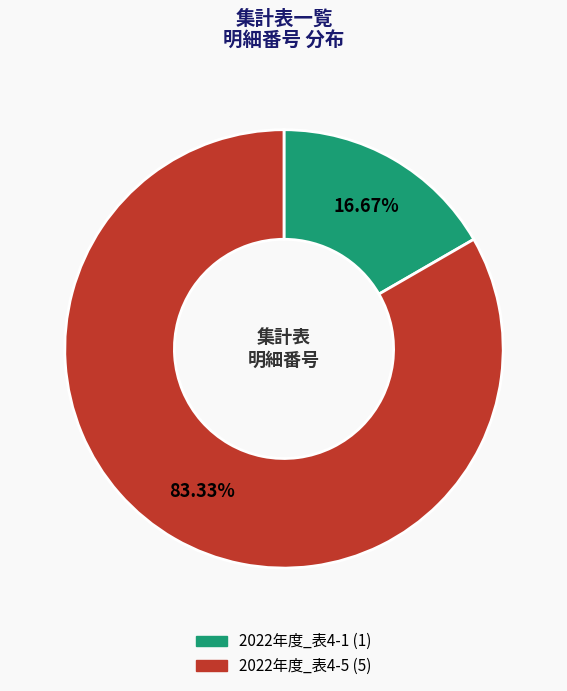

Approximately how many times larger is the value at 2022年度_表4-1 compared to 2022年度_表4-5?

0.2